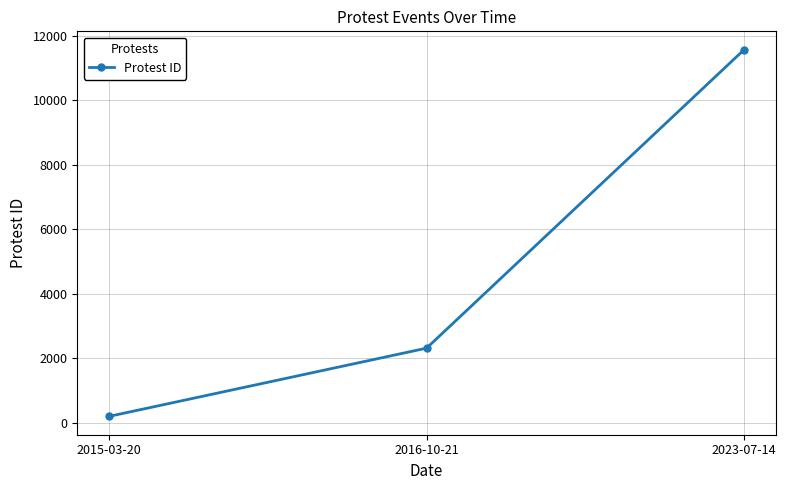

What is the sum of the values at 2023-07-14 and 2016-10-21?

13885